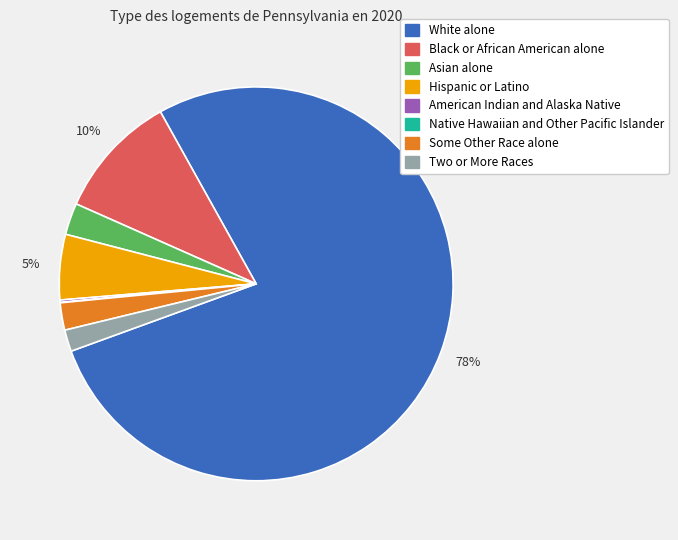

Which category has the biggest portion of the pie?

White alone